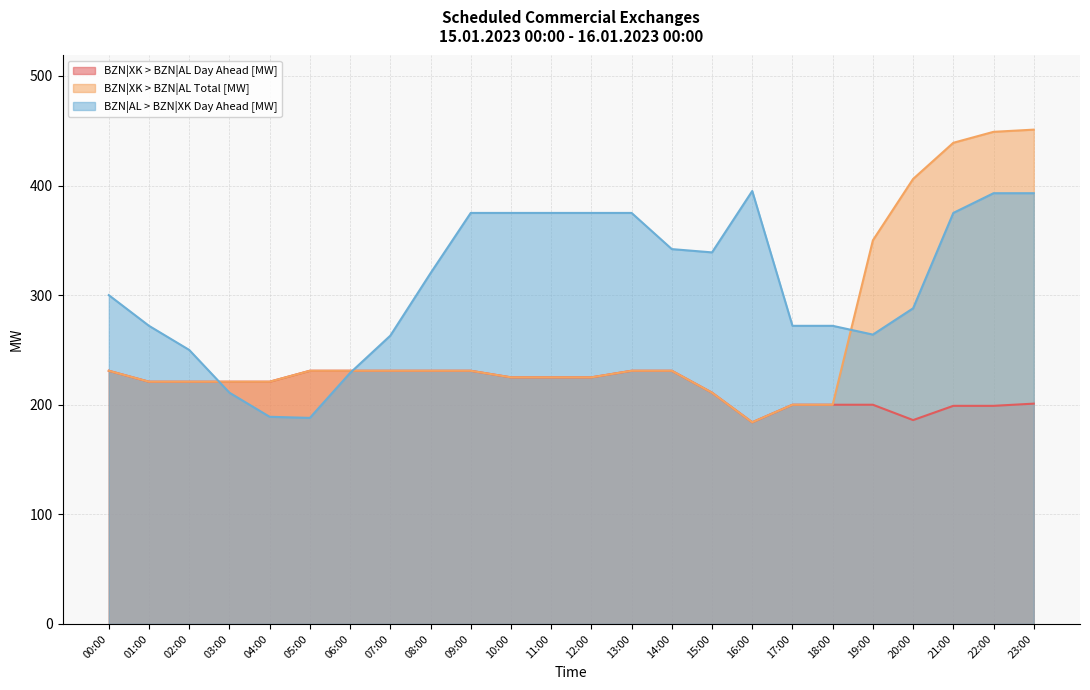

What position from the right is 11:00?

13